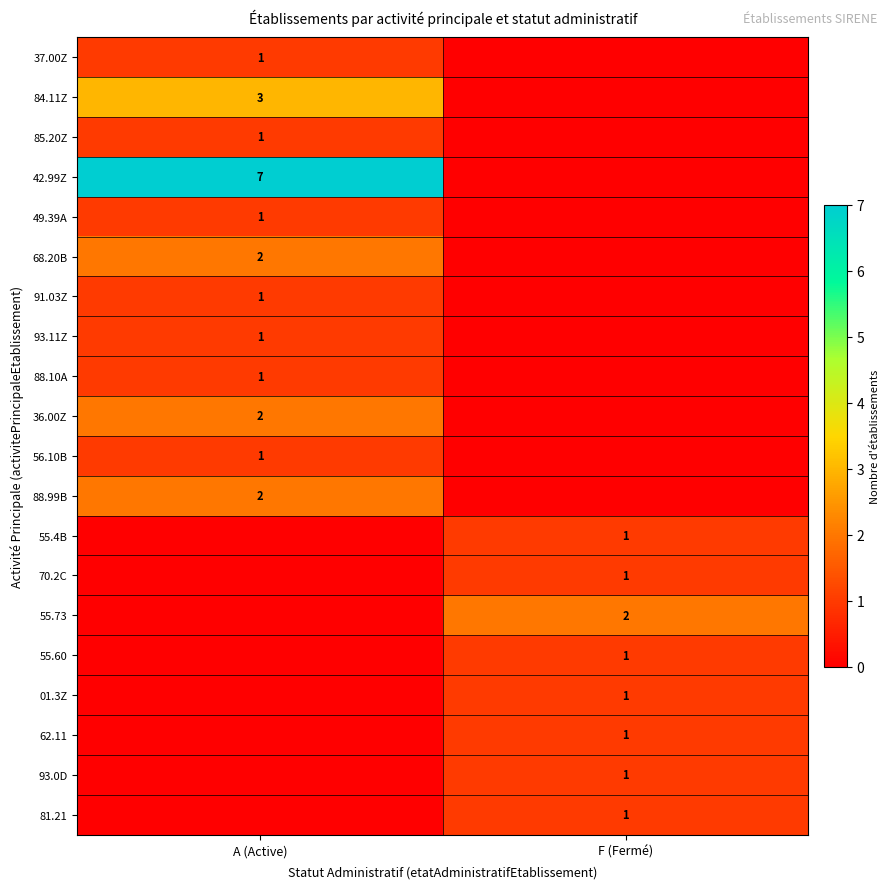

The value of 88.10A at A (Active) is 1. True or false?

True